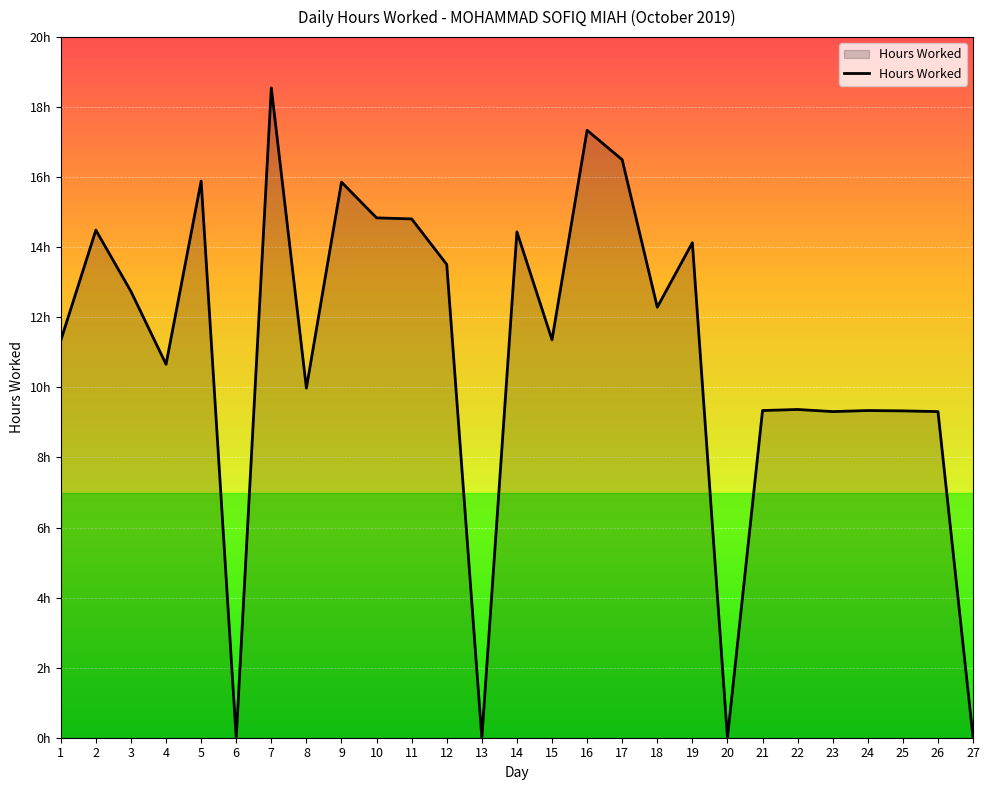

Is this an area chart (filled region under the line)?

Yes